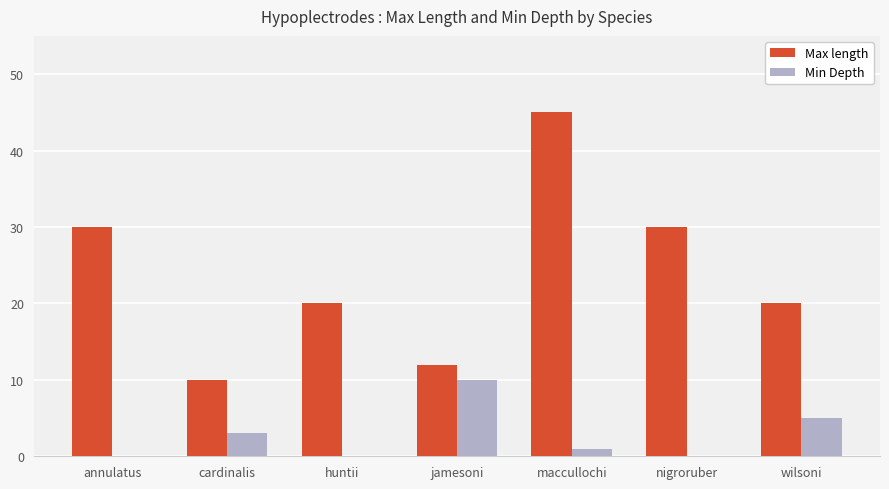

Between cardinalis and jamesoni, which series saw the biggest shift?

Min Depth